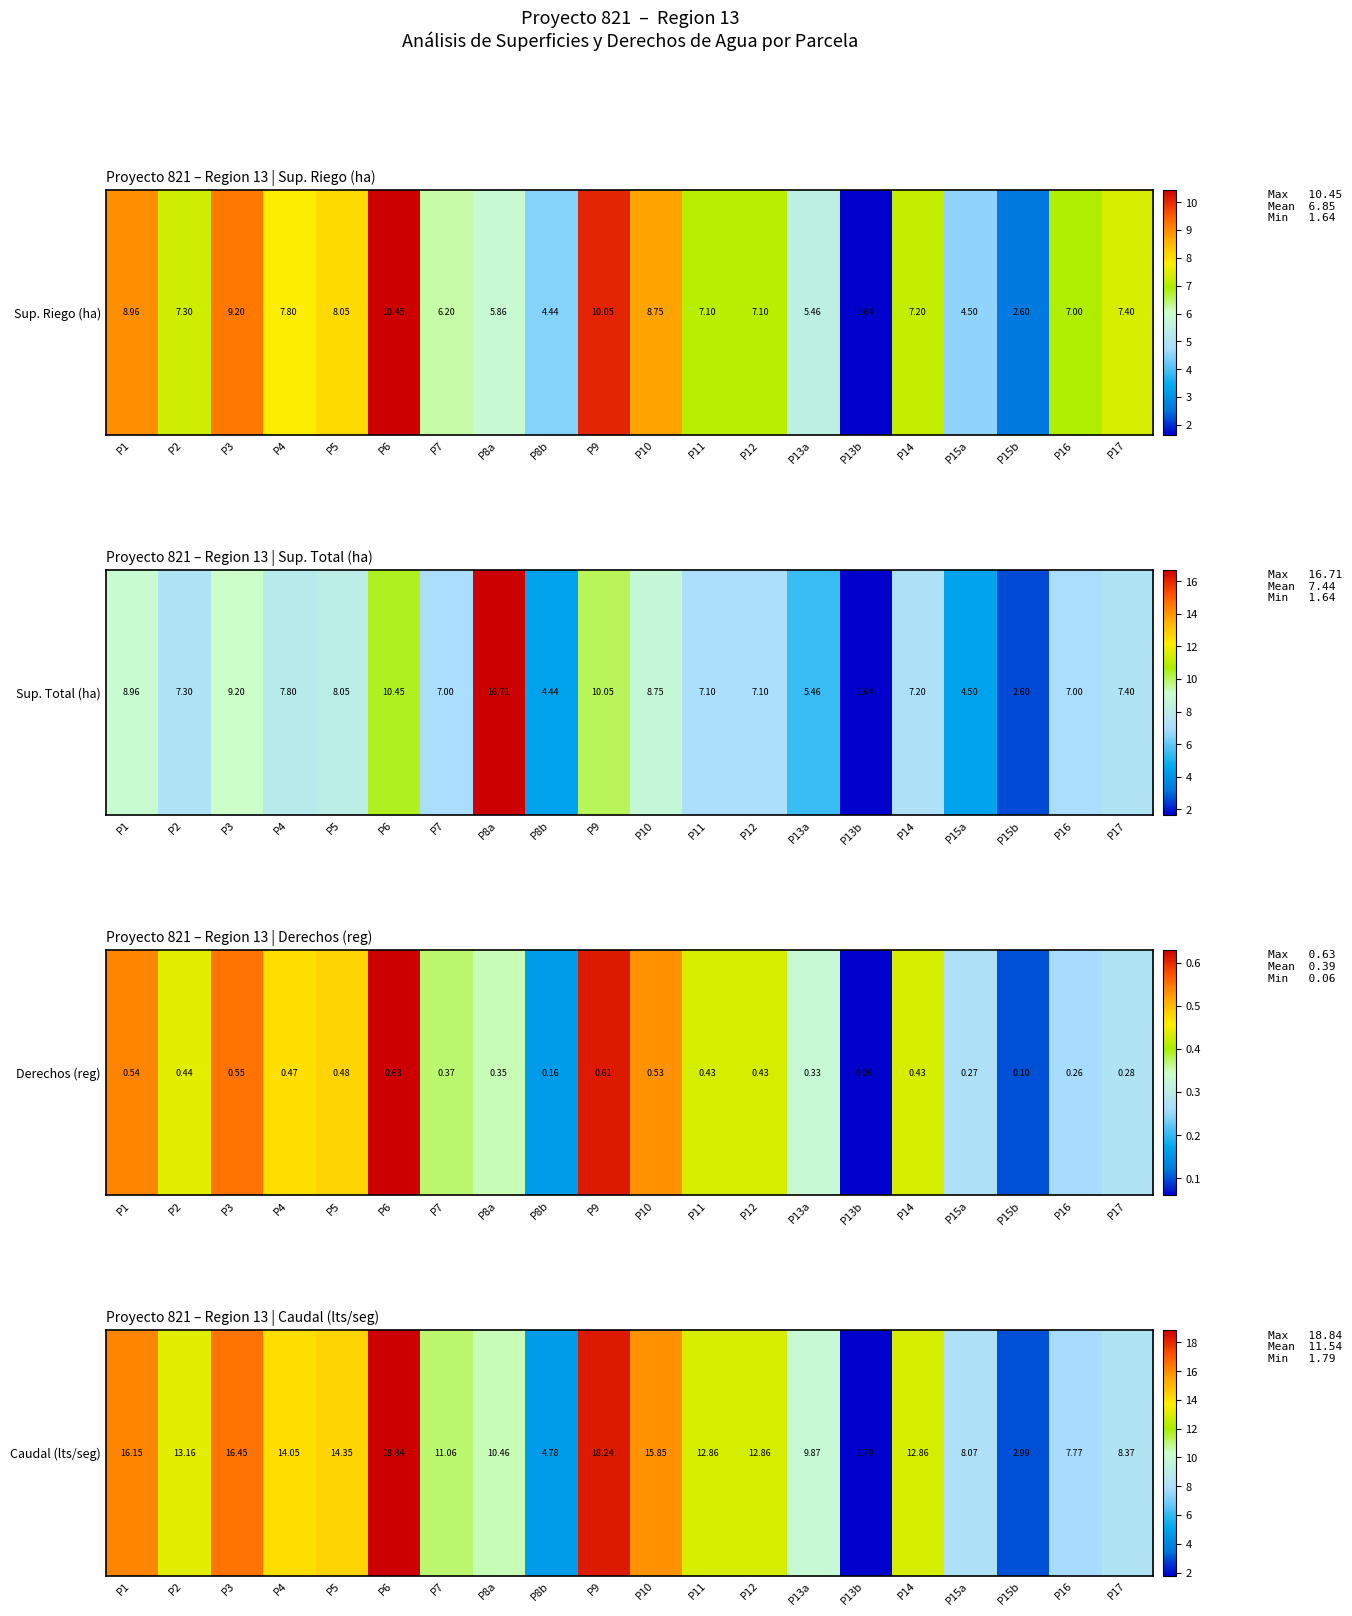

Read the value at P2.

13.2